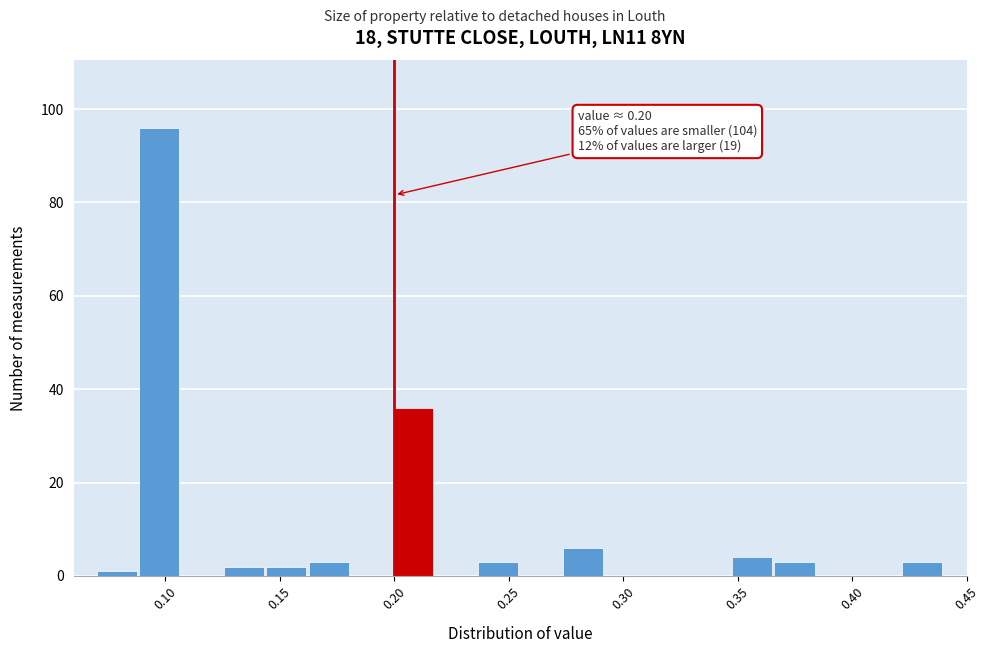

Read against the x-axis, roughly where is the centre of the tallest bar?

0.095